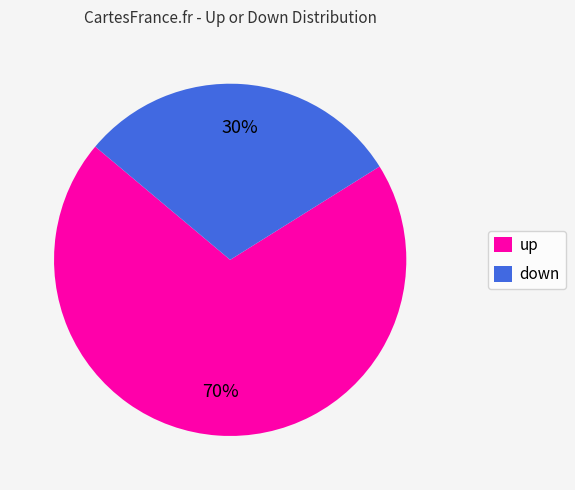

Which category has the biggest portion of the pie?

up